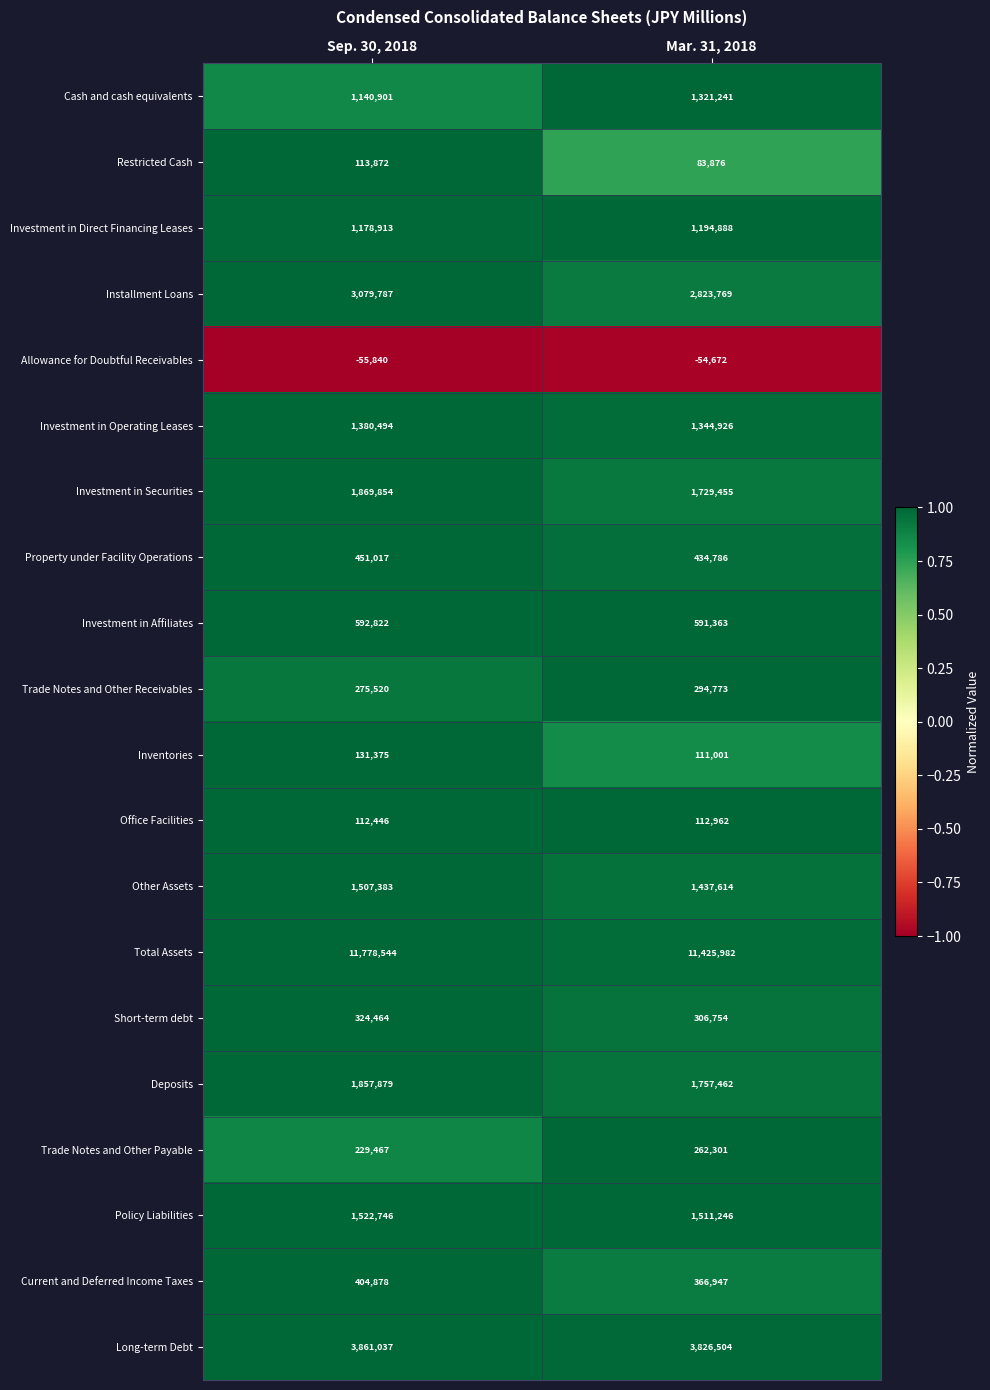

Which series has the largest total across all categories?

Total Assets